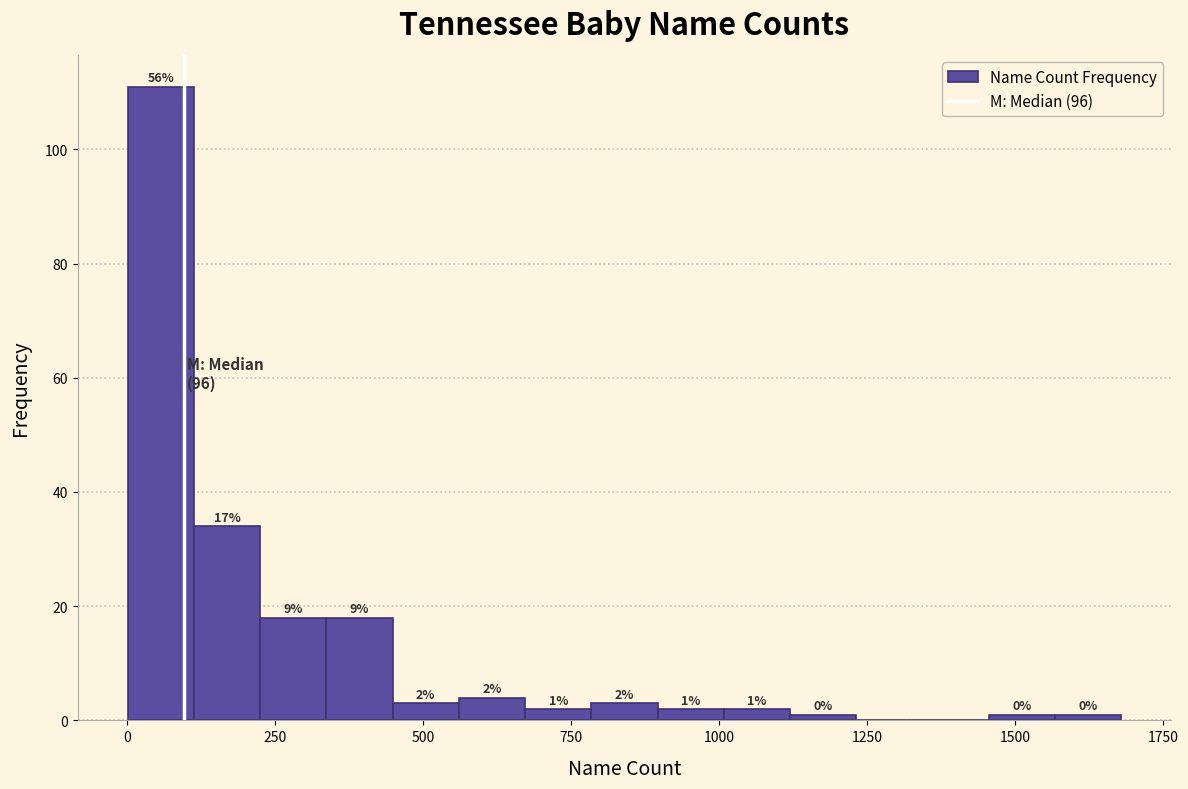

Around what value on the x-axis is the tallest bar? Give the approximate position of its centre, as read against the axis.

50